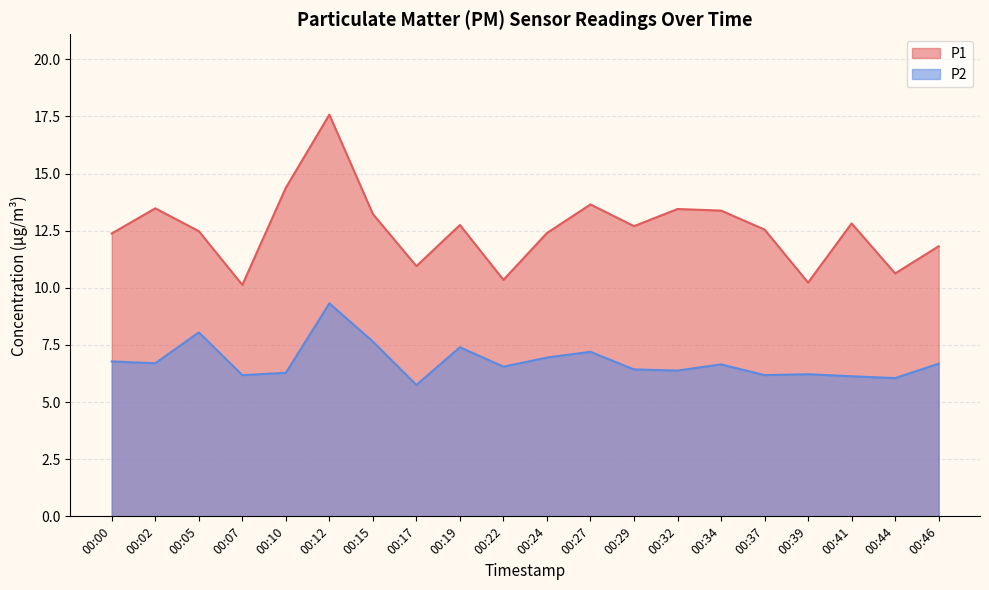

What is the spread (max minus min) of values at 00:29?

6.3